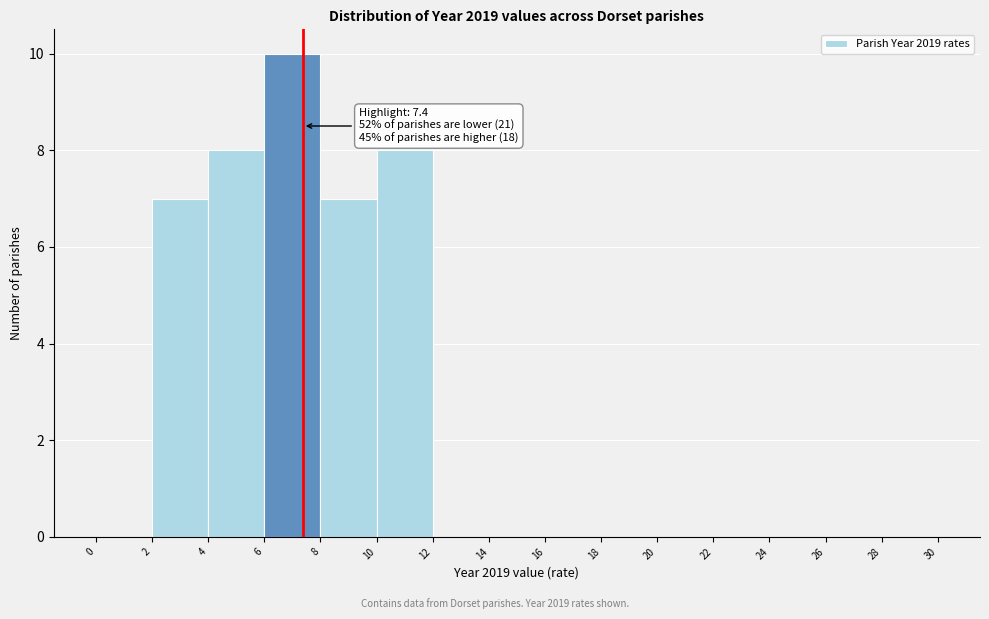

Over which range of the x-axis is the bar tallest?

6 to 8